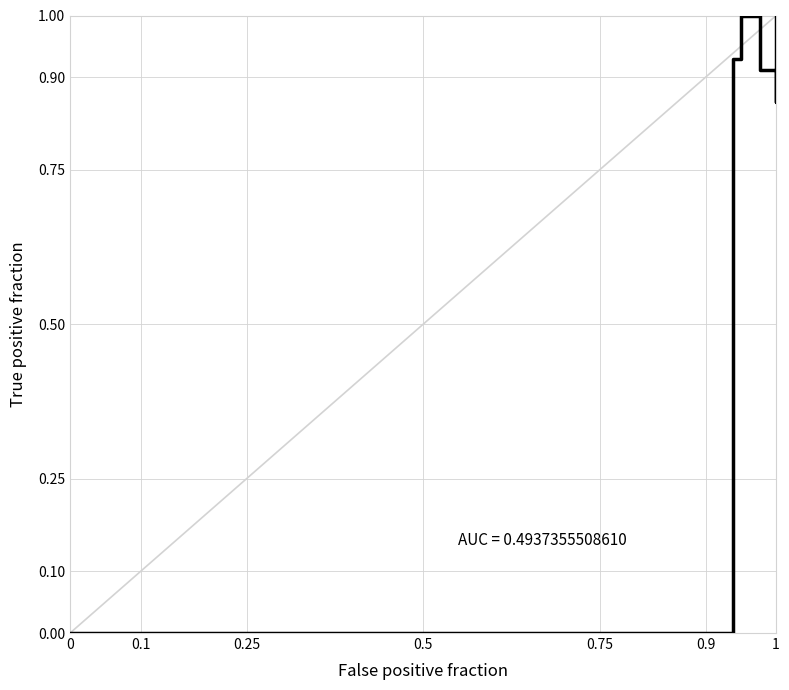

Does the chart have visible grid lines?

Yes